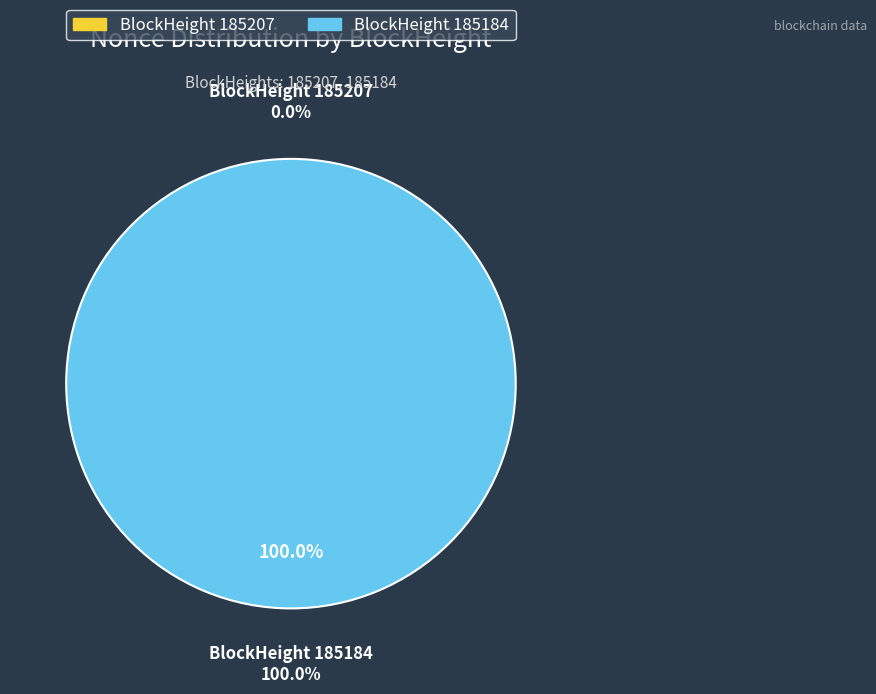

Which category has the smallest portion of the pie?

185207